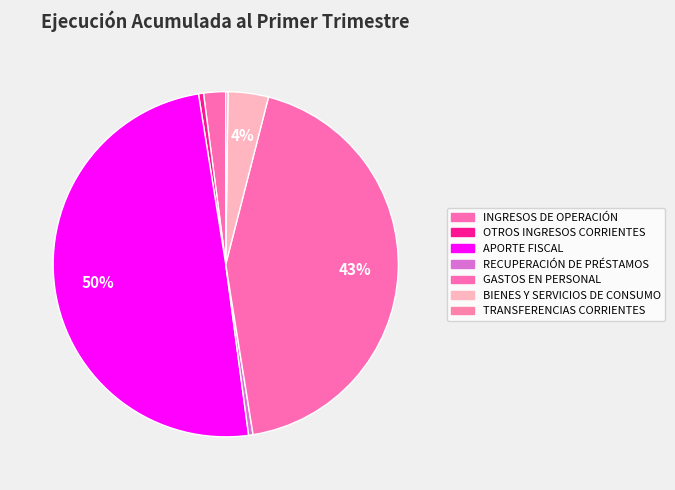

To the nearest percent, what is the combined percentage of TRANSFERENCIAS CORRIENTES and GASTOS EN PERSONAL?

44%